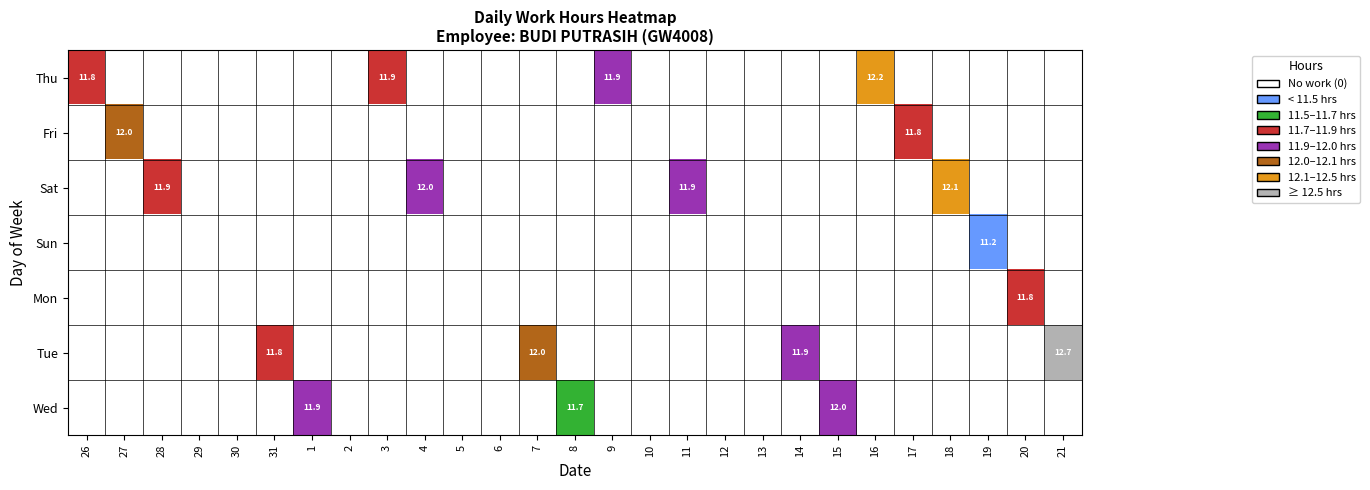

List the labels in order of 30 value, largest first.

Thu, Fri, Sat, Sun, Mon, Tue, Wed